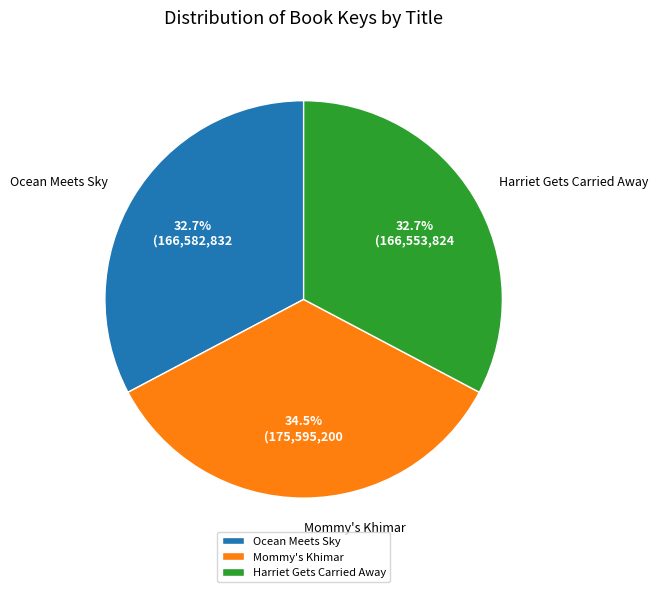

To the nearest percent, what percentage of the pie is Harriet Gets Carried Away?

33%